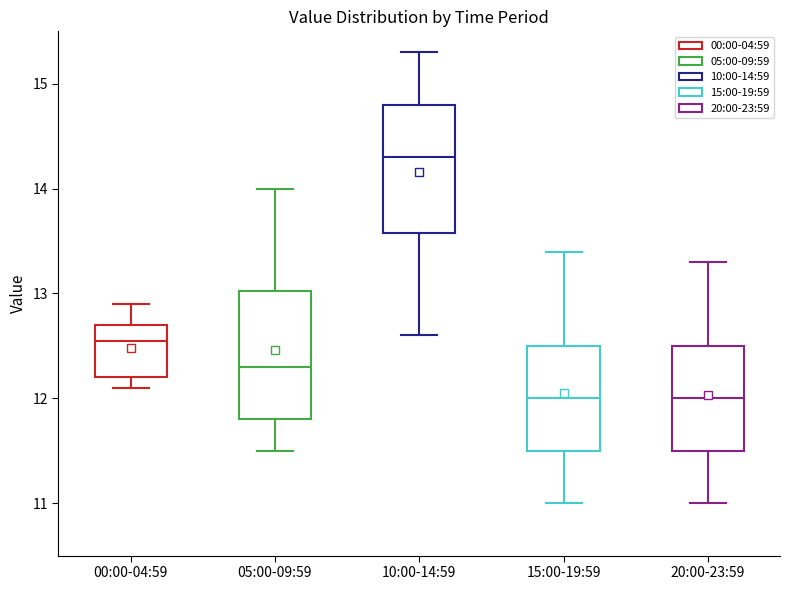

Where does the median line of the box for 10:00-14:59 sit on the y-axis? The values are not printed on the chart, so give them approximately, as read against the axis.

14.3